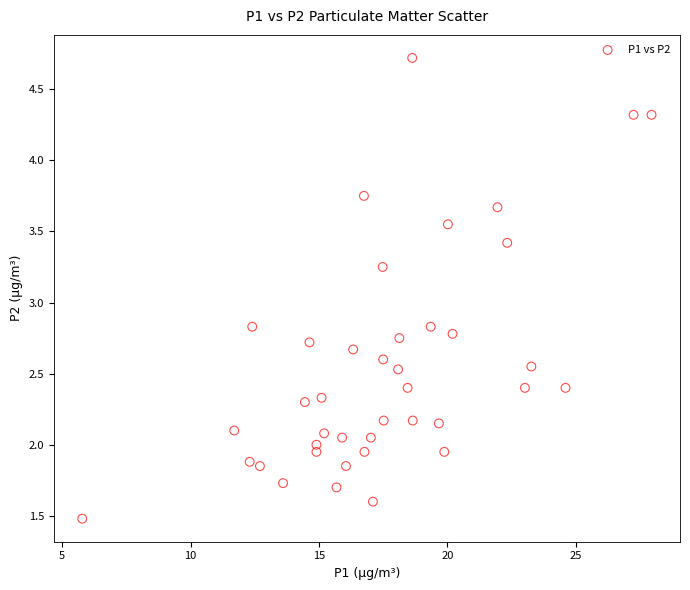

What is the range of X values (max minus min)?

22.2